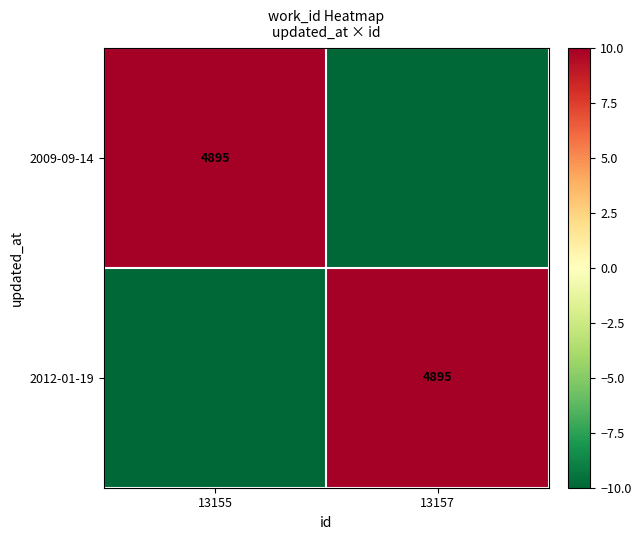

The value of 2009-09-14 at 13155 is 1599. True or false?

False